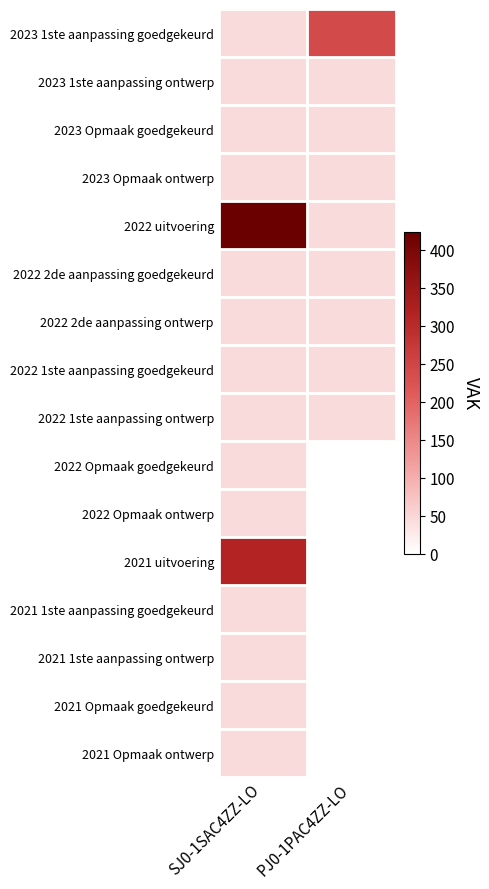

What is the spread (max minus min) of values at PJ0-1PAC4ZZ-LO?

241